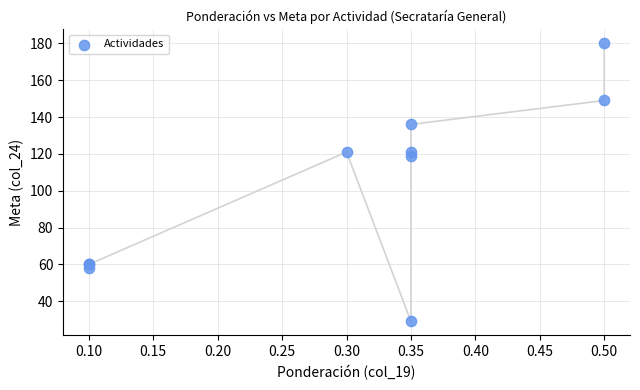

What Y value in the scatter plot is closest to 104?

119